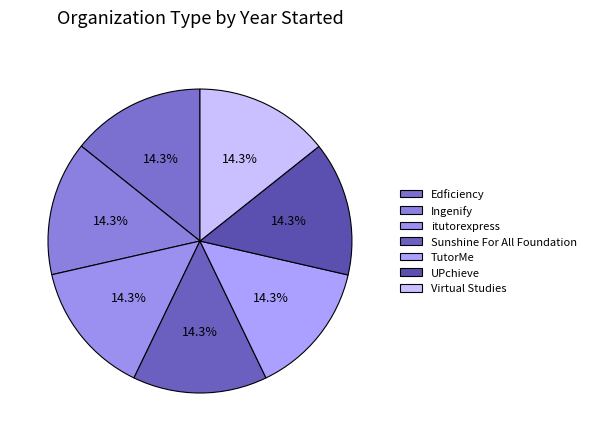

What is the largest slice in the pie chart?

Sunshine For All Foundation